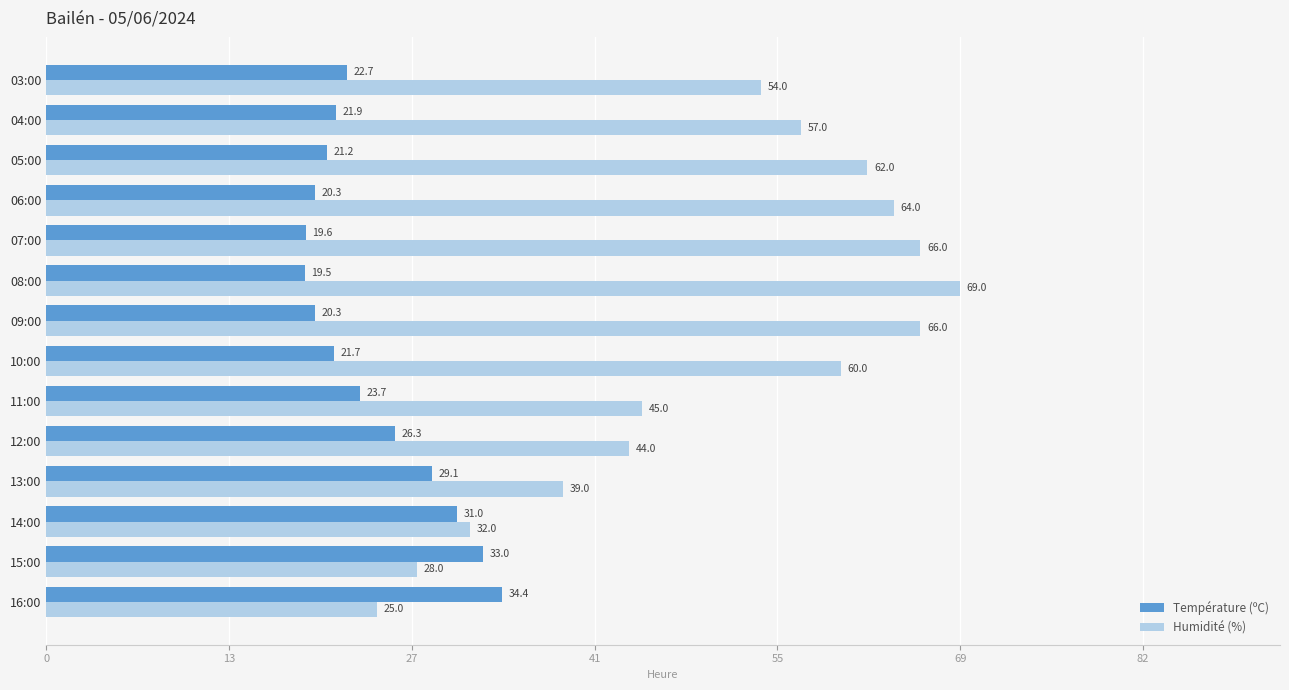

At which category is the sum across all series the highest?

08:00